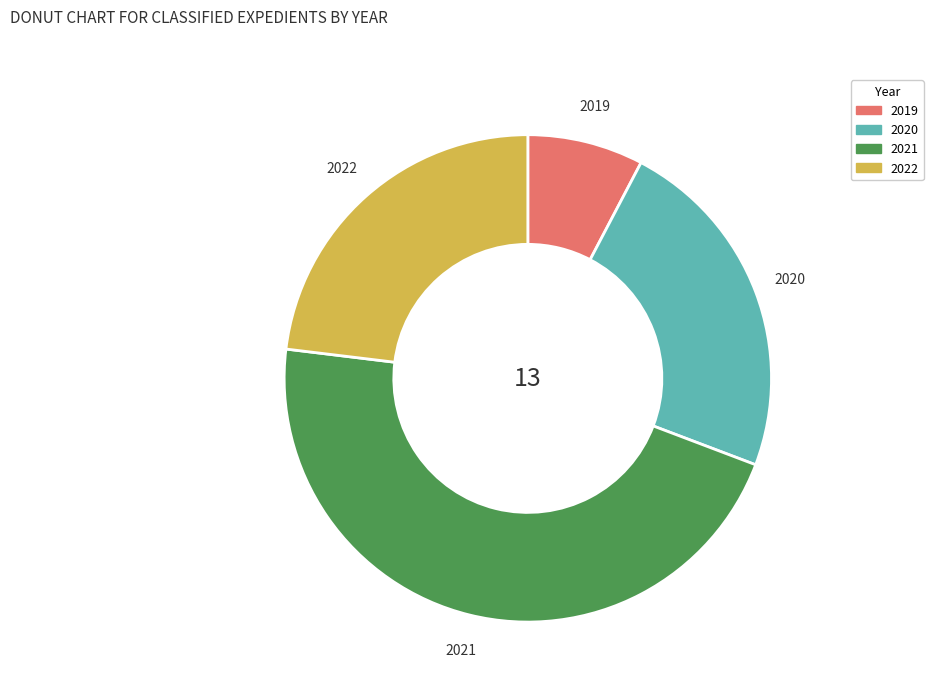

Count the number of slices in the pie.

4